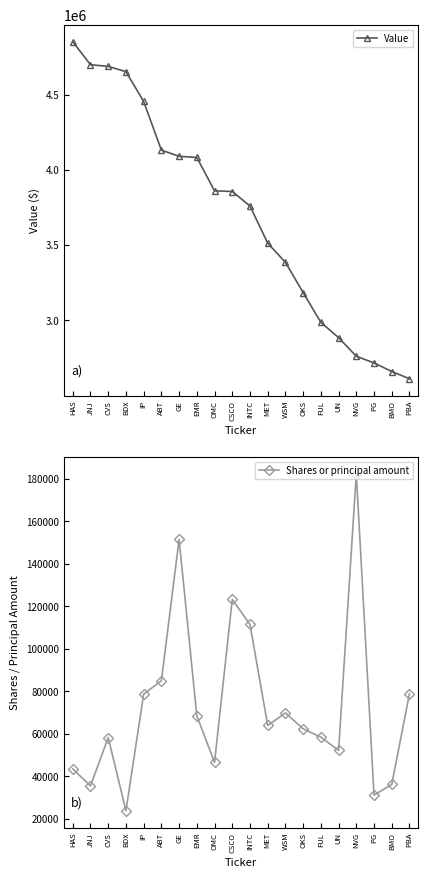

What is the sum of the Shares or principal amount values at INTC and GE?

262868